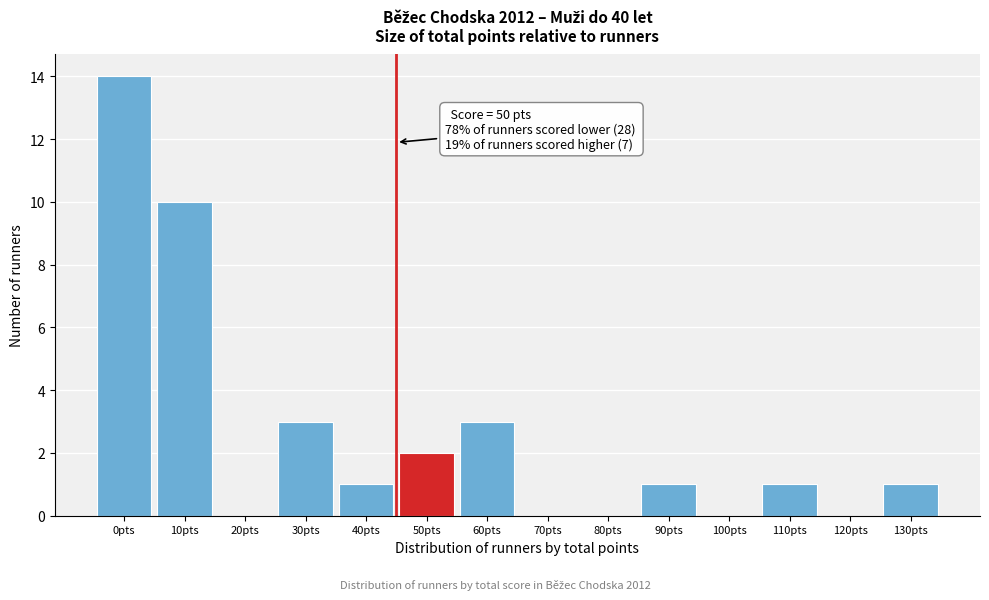

Reading right to left, extract all data points from this chart.

130pts=1	120pts=0	110pts=1	100pts=0	90pts=1	80pts=0	70pts=0	60pts=3	50pts=2	40pts=1	30pts=3	20pts=0	10pts=10	0pts=14